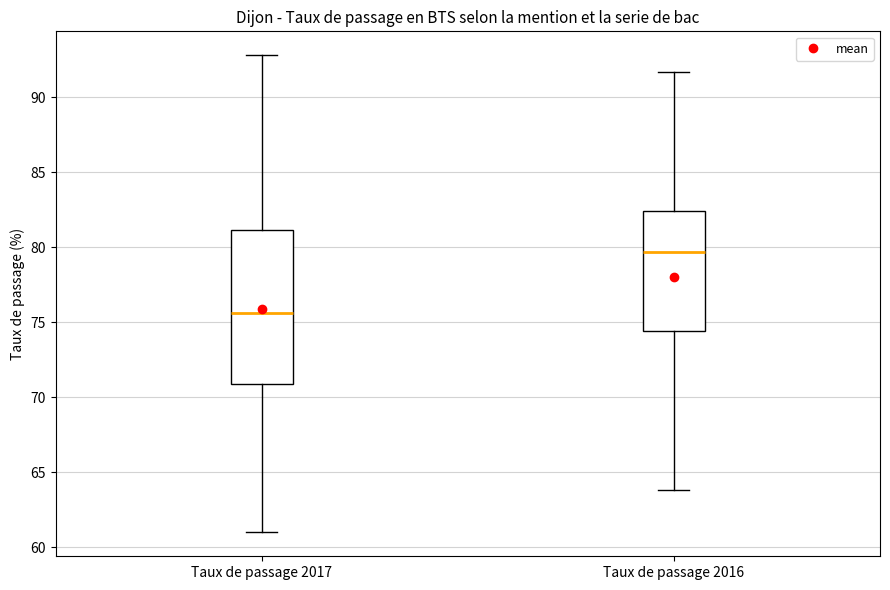

Where is the upper edge of the box for Taux de passage 2017 on the y-axis? The values are not printed on the chart, so give them approximately, as read against the axis.

81.0